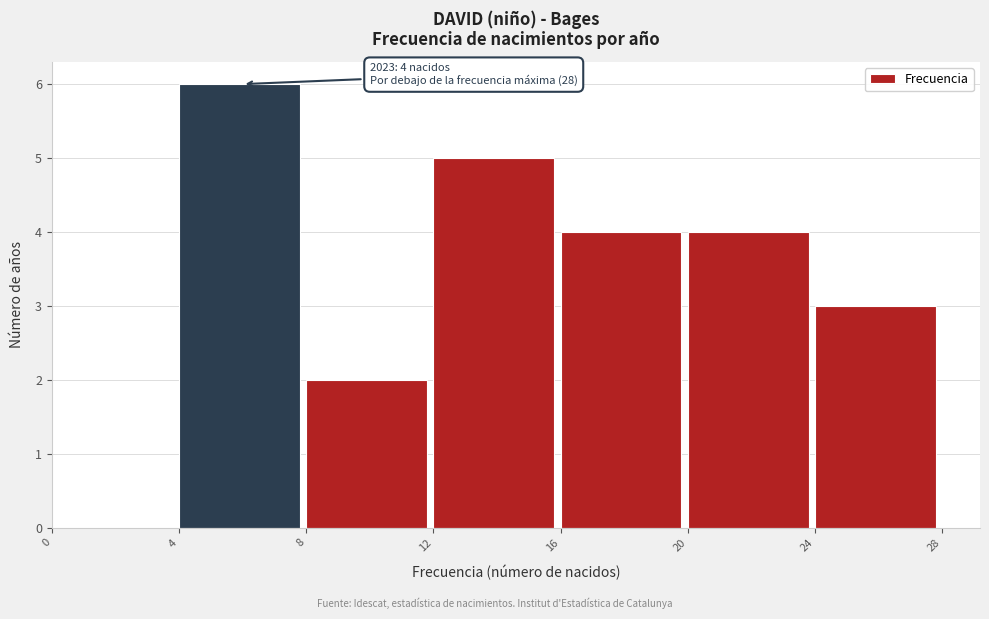

Which range on the x-axis has the tallest bar?

4 to 8